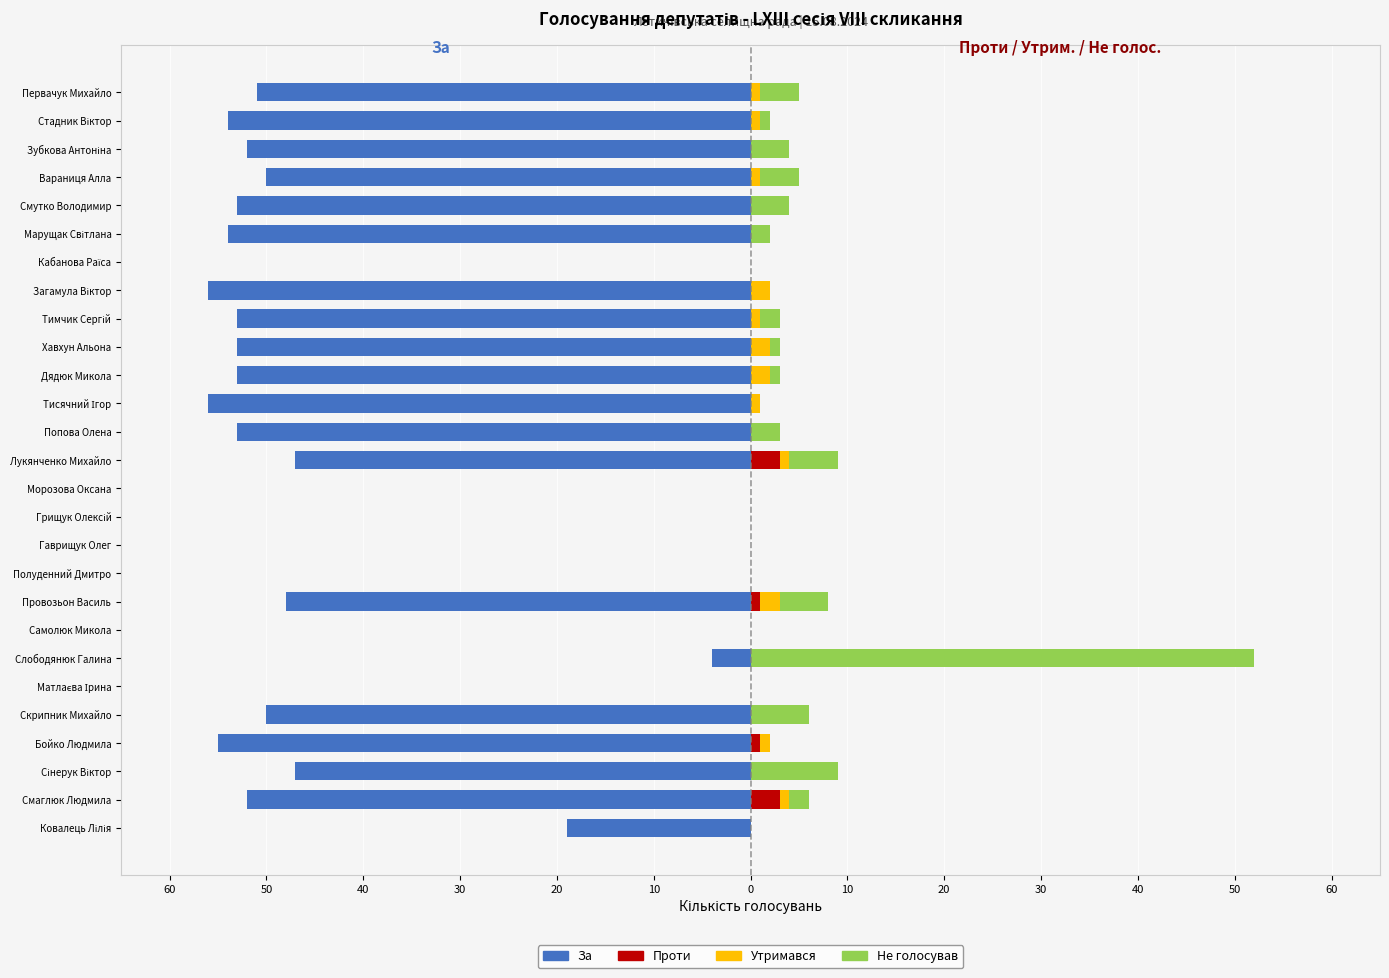

How many data points in Утримався are above 0?

12